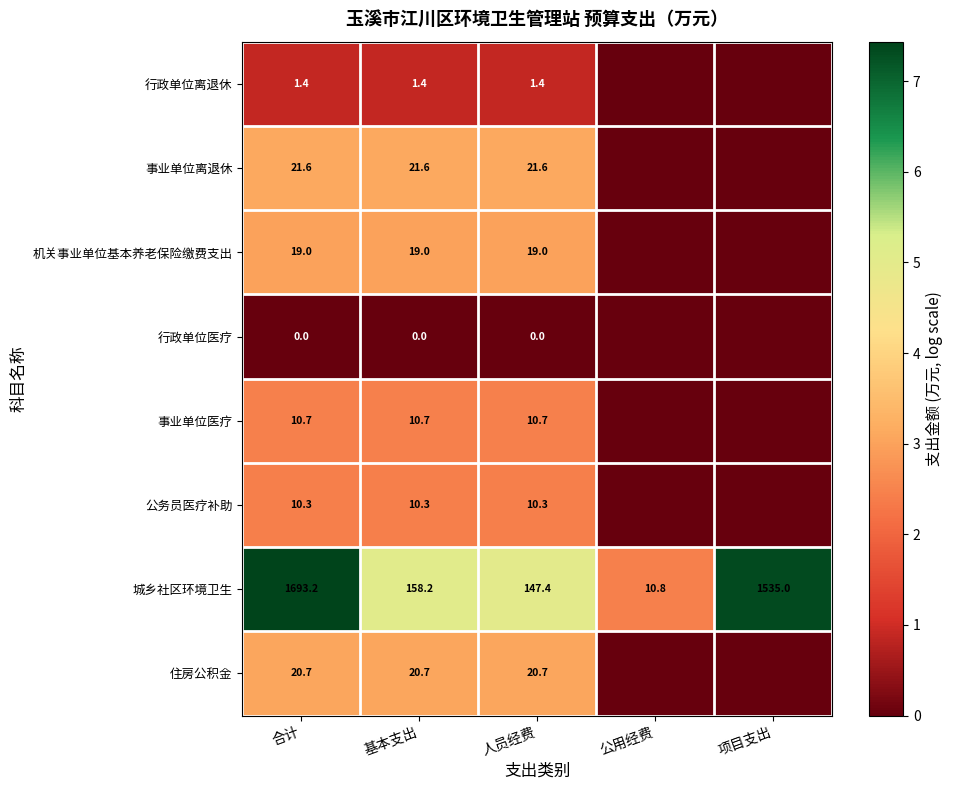

What is the total value across all series at 合计?

1776.9